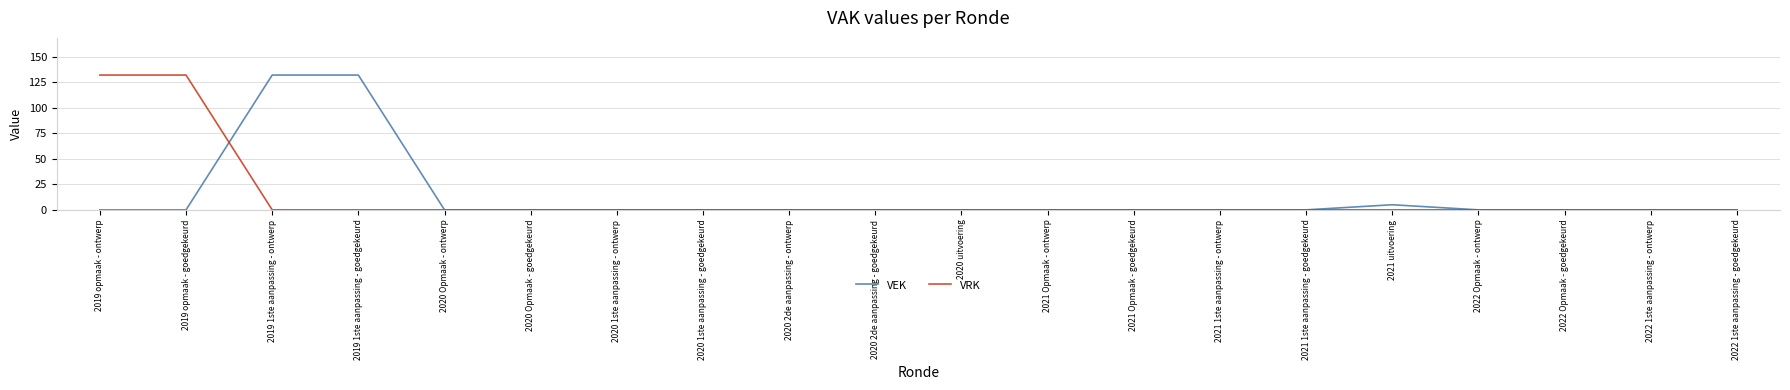

Reading left to right, what are all the values shown in this chart?

VEK: 0	0	132	132	0	0	0	0	0	0	0	0	0	0	0	5	0	0	0	0
VRK: 132	132	0	0	0	0	0	0	0	0	0	0	0	0	0	0	0	0	0	0